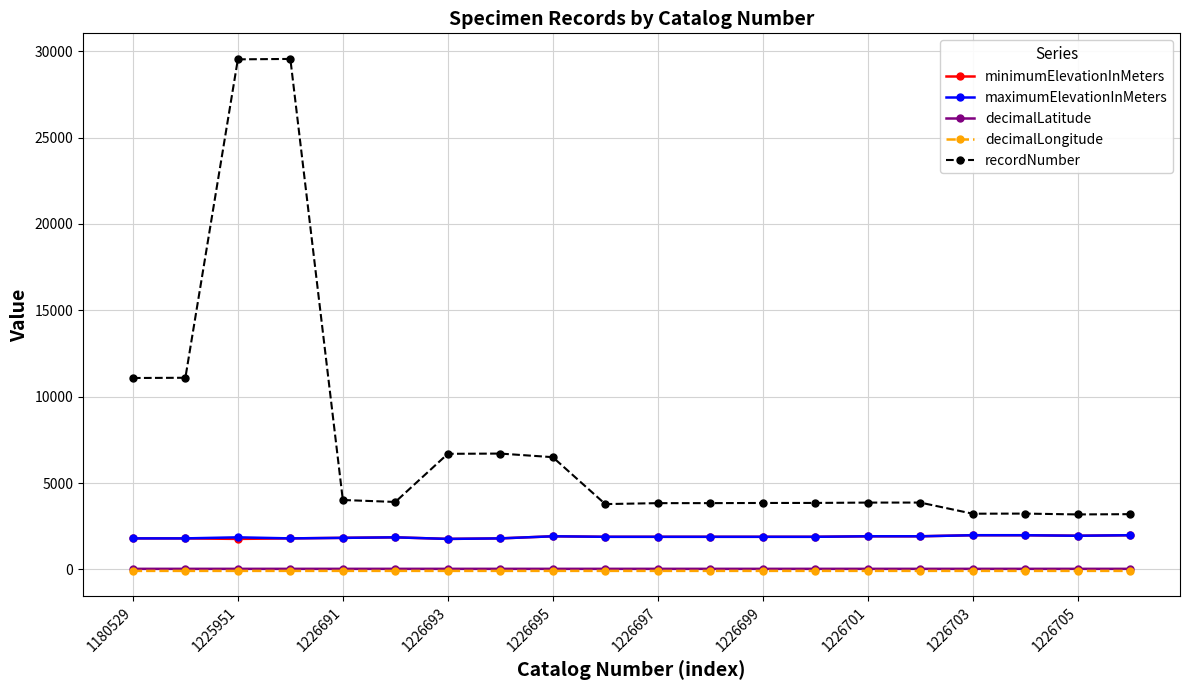

What is the value of the minimumElevationInMeters point at the 12th from the left?

1890.0